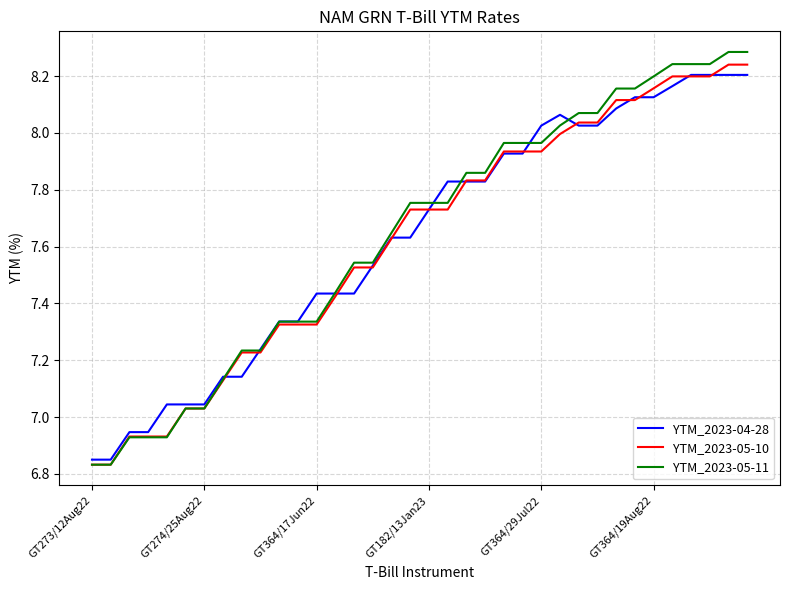

Which series has the widest spread of values?

YTM_2023-05-11